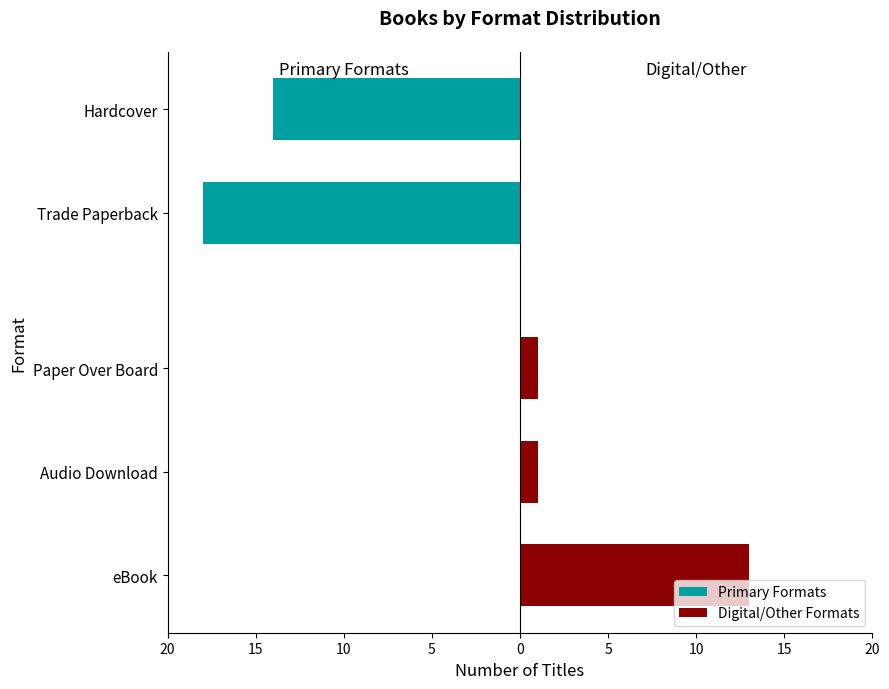

At which category does the chart reach its minimum across all series?

Audio Download